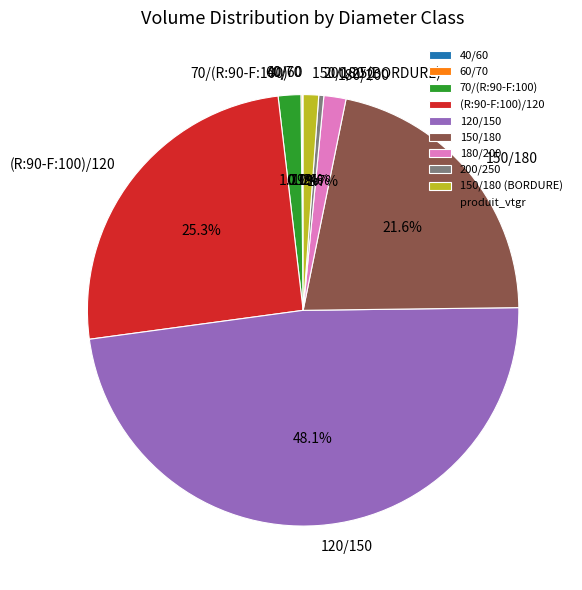

Between (R:90-F:100)/120 and 150/180, which is larger?

(R:90-F:100)/120